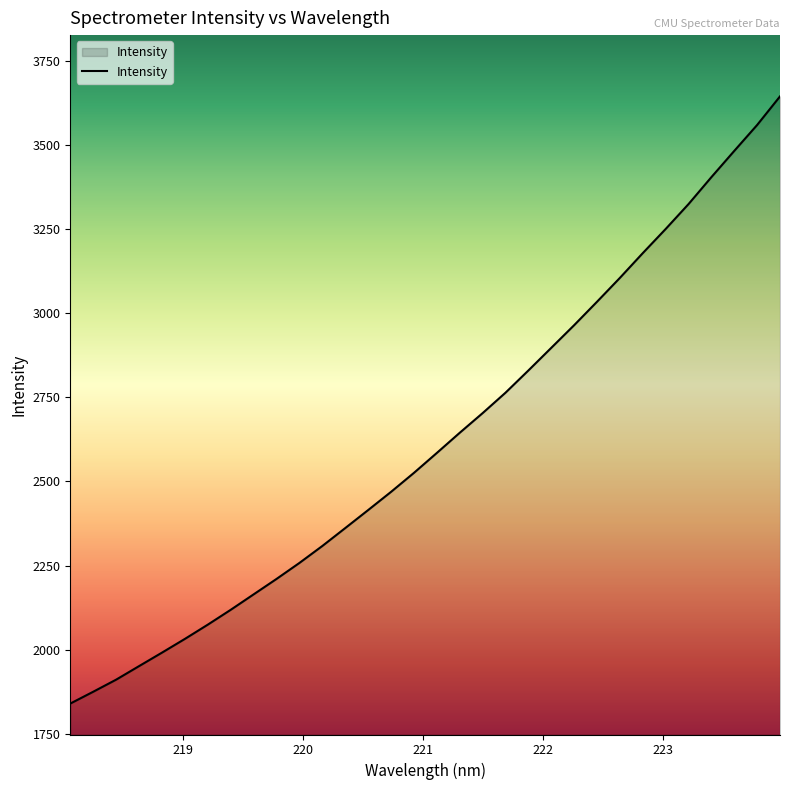

What is the difference between the maximum and minimum values?

1805.6